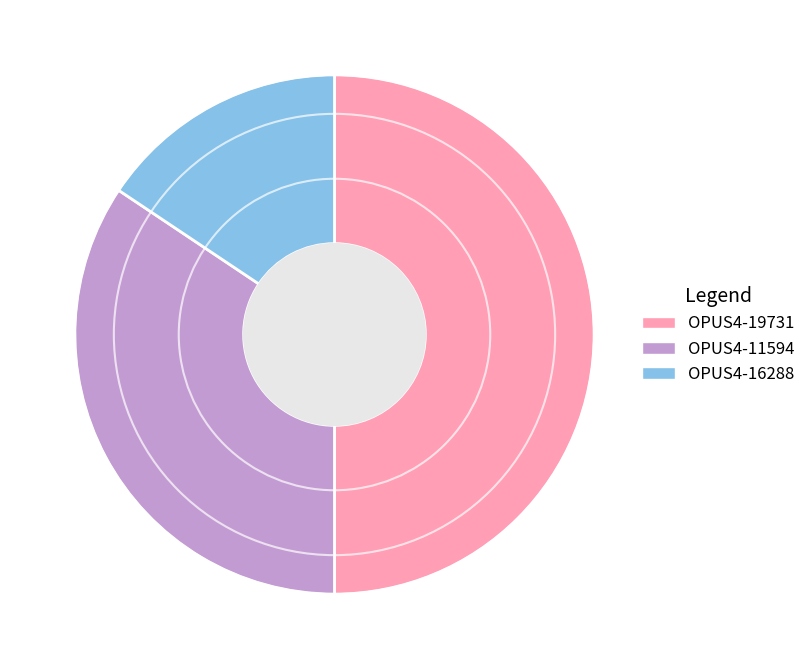

True or false: OPUS4-16288 accounts for 16% of the total.

True